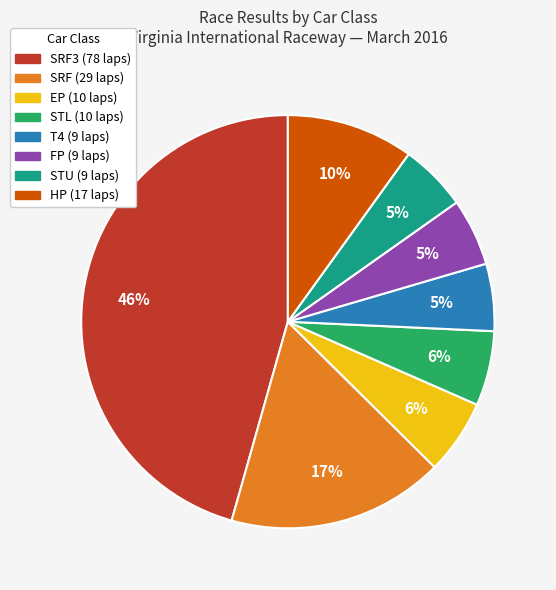

Is there a majority slice in this chart?

No